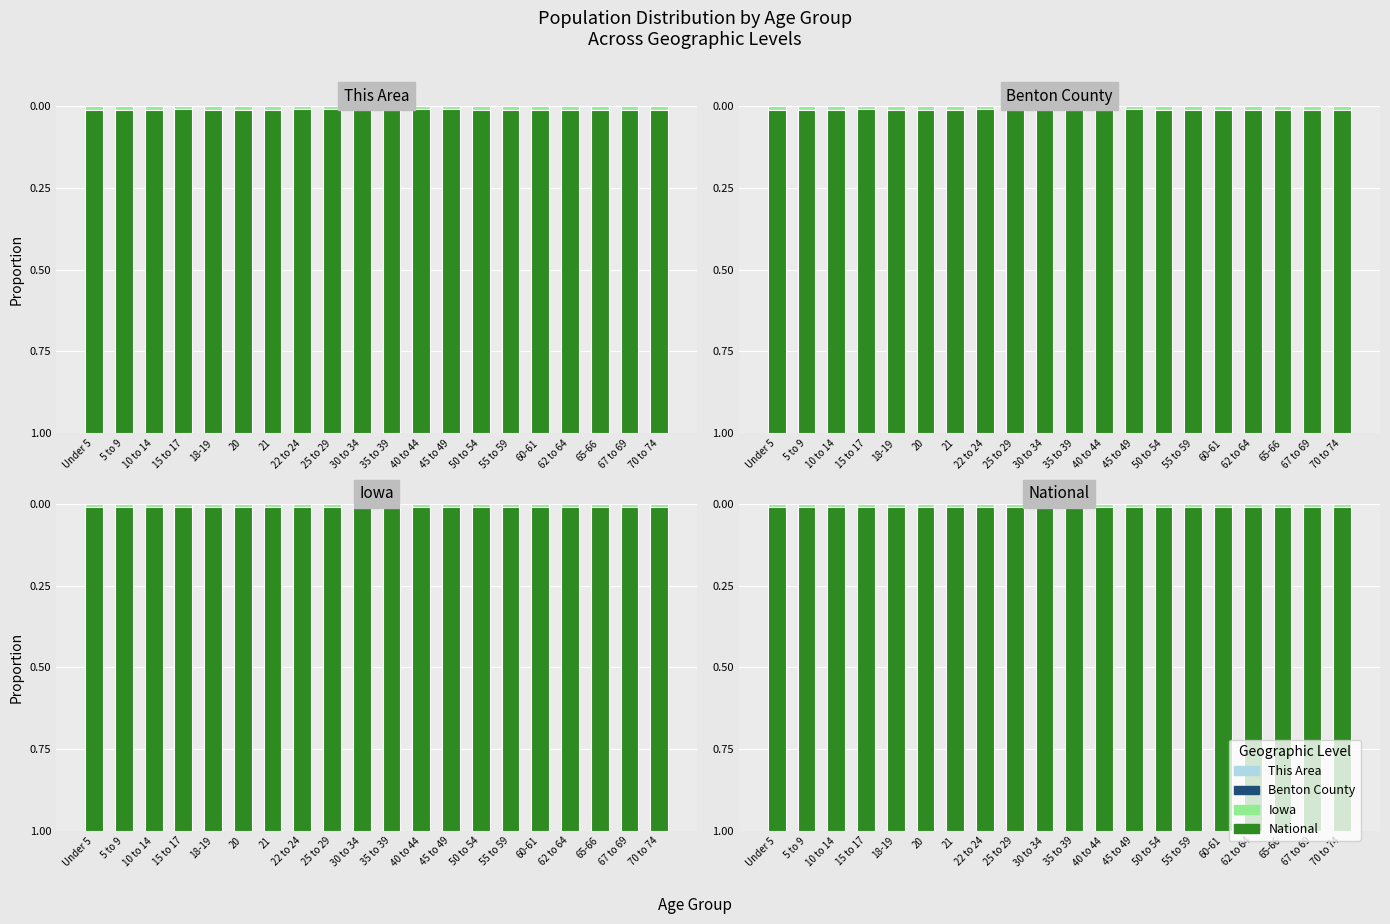

Count the number of categories in the chart.

20